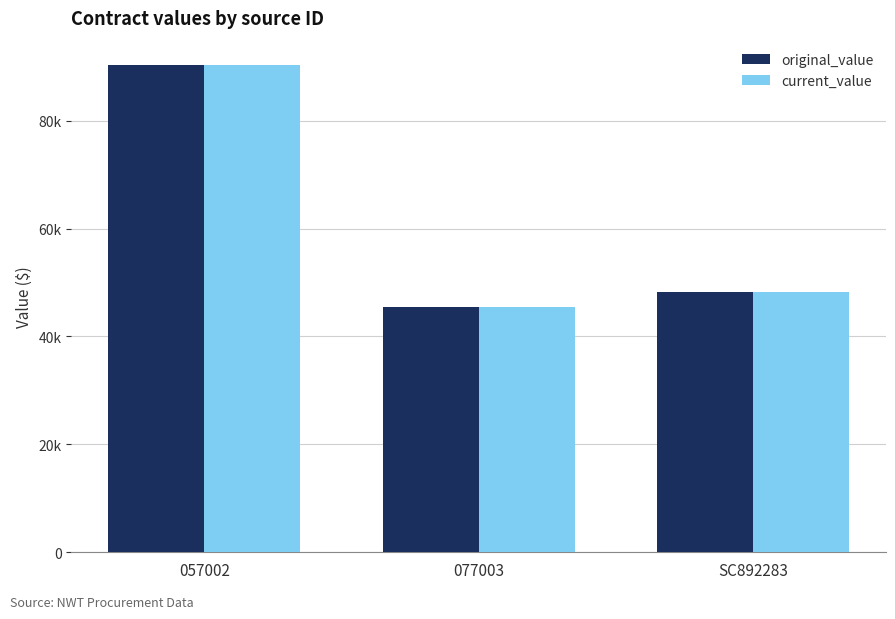

Reading left to right, transcribe all the data shown in this chart.

original_value: 057002=90300	077003=45367	SC892283=48300
current_value: 057002=90300	077003=45367	SC892283=48300